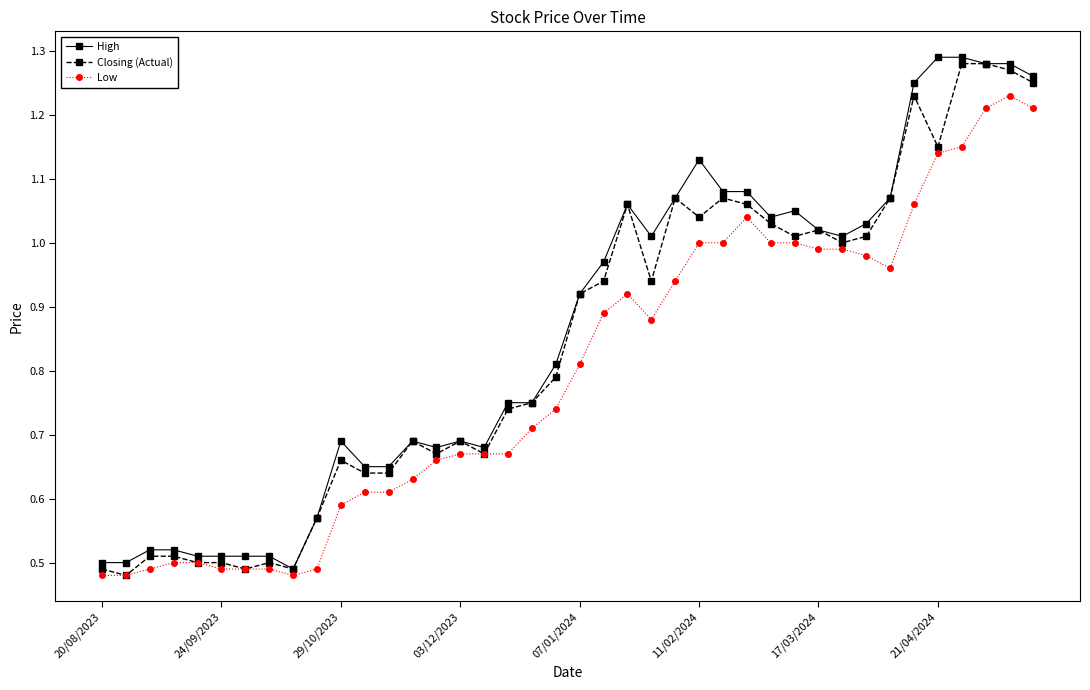

True or false: High and Low intersect in this chart.

False